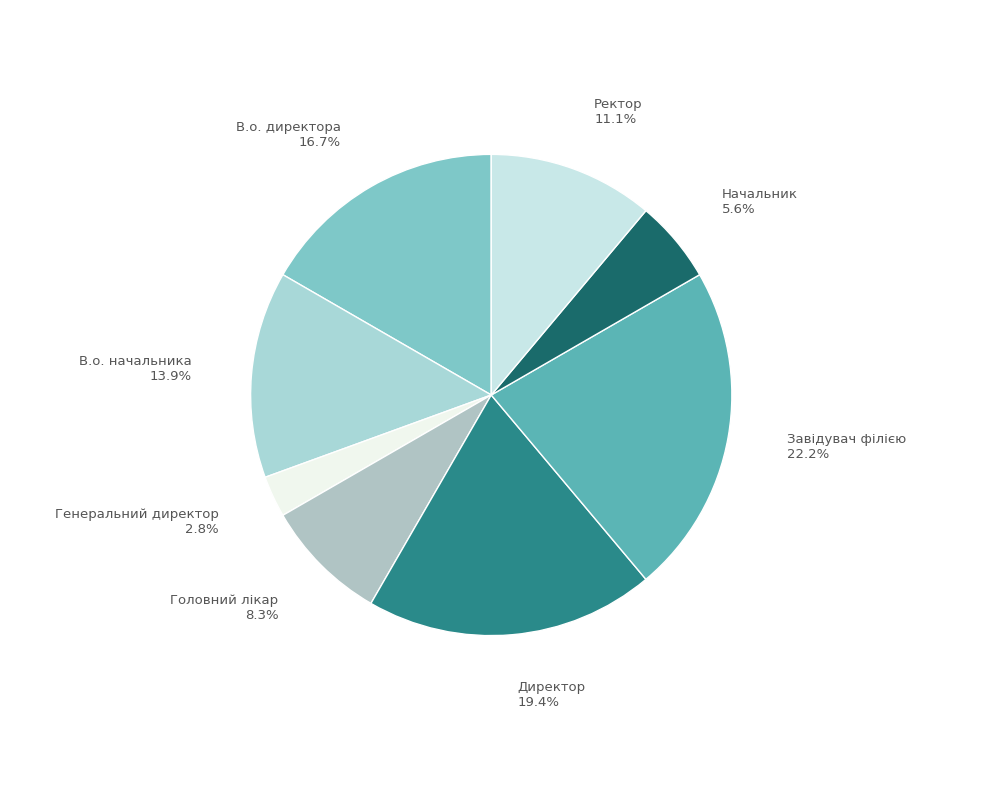

To the nearest percent, what portion does Директор represent?

19%